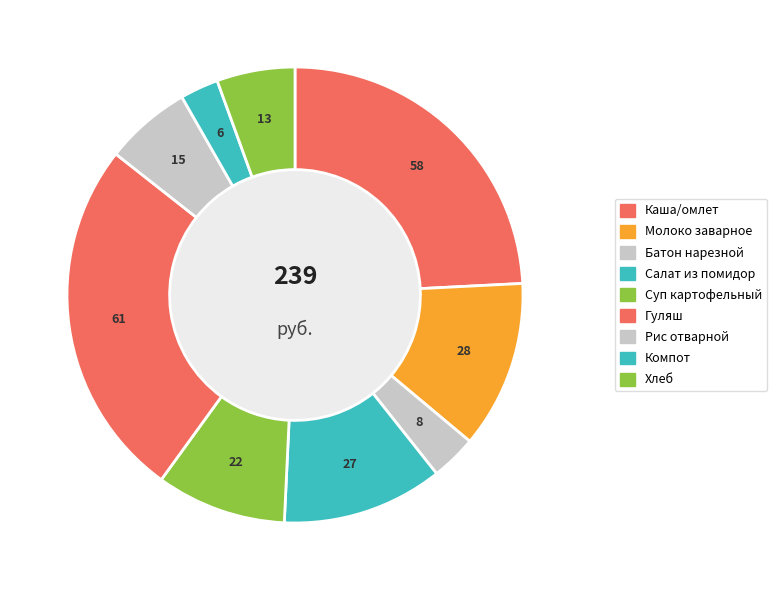

How many segments does this pie chart have?

9